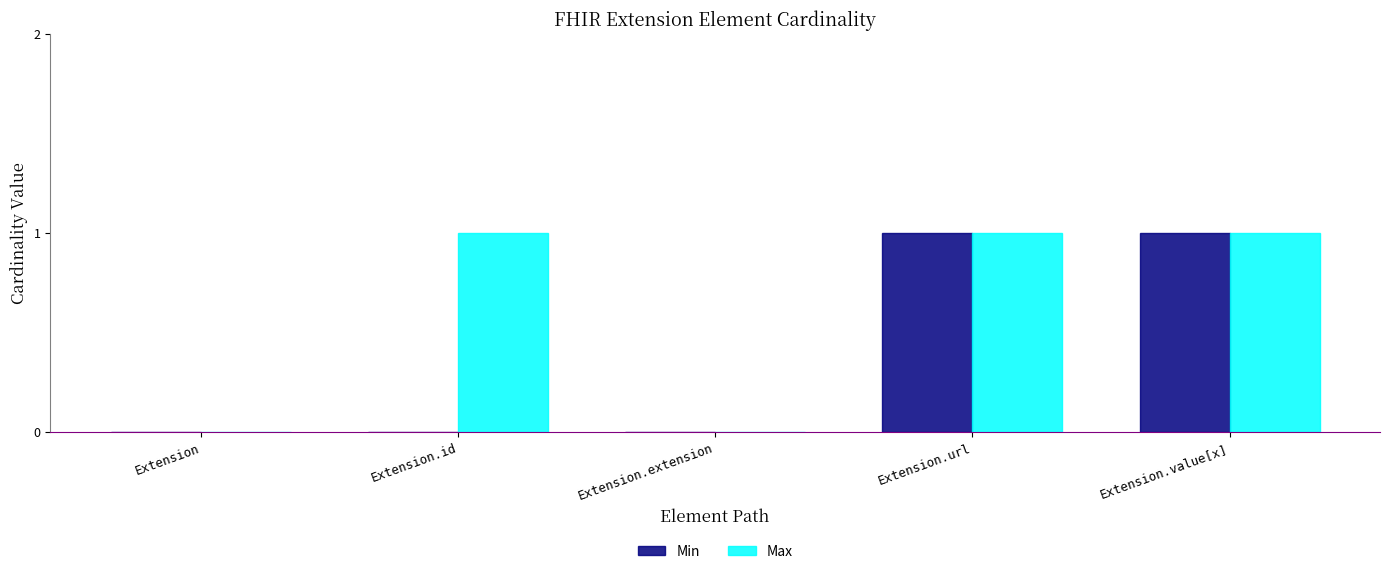

Between Extension.id and Extension.url, which series saw the biggest shift?

Min